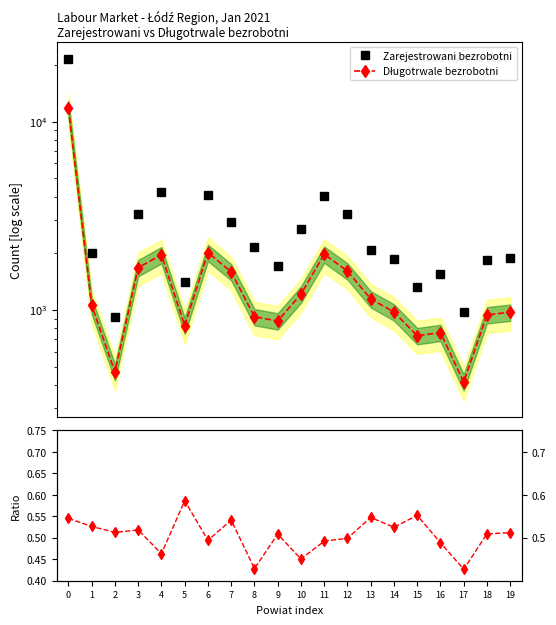

Reading left to right, transcribe all the data shown in this chart.

Zarejestrowani bezrobotni: 21550.0	2006.0	913.0	3232.0	4239.0	1409.0	4081.0	2942.0	2145.0	1717.0	2687.0	4011.0	3223.0	2090.0	1857.0	1320.0	1552.0	970.0	1849.0	1896.0
Długotrwale bezrobotni: 11749.0	1056.0	468.0	1675.0	1962.0	826.0	2017.0	1592.0	919.0	873.0	1211.0	1974.0	1608.0	1144.0	974.0	729.0	758.0	414.0	941.0	971.0
Ratio (Długotrwale / Zarejestrowani): 0.5	0.5	0.5	0.5	0.5	0.6	0.5	0.5	0.4	0.5	0.5	0.5	0.5	0.5	0.5	0.6	0.5	0.4	0.5	0.5